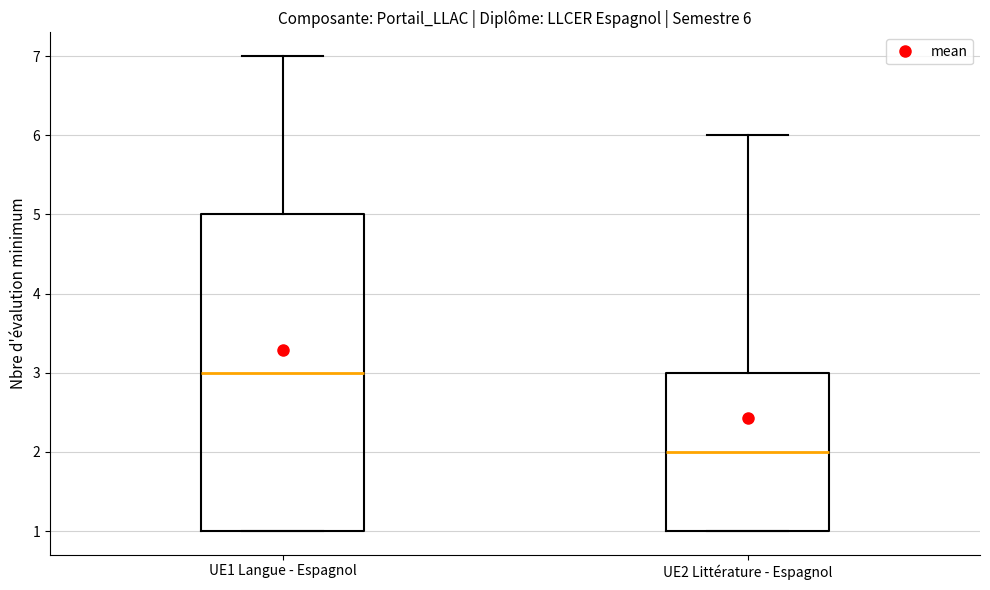

Which box is the tallest, from its lower edge to its upper edge?

UE1 Langue - Espagnol